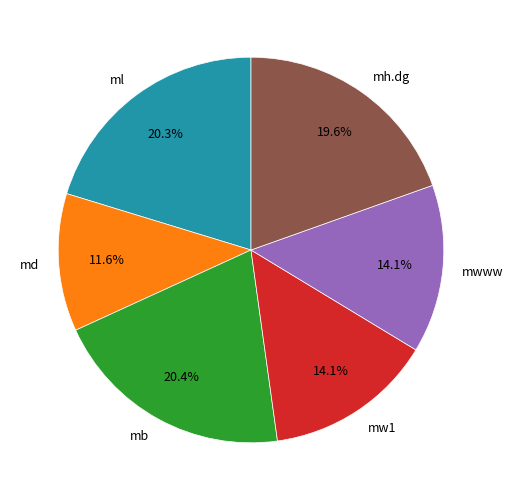

Combined, what portion of the pie is mwww and ml?

34.4%